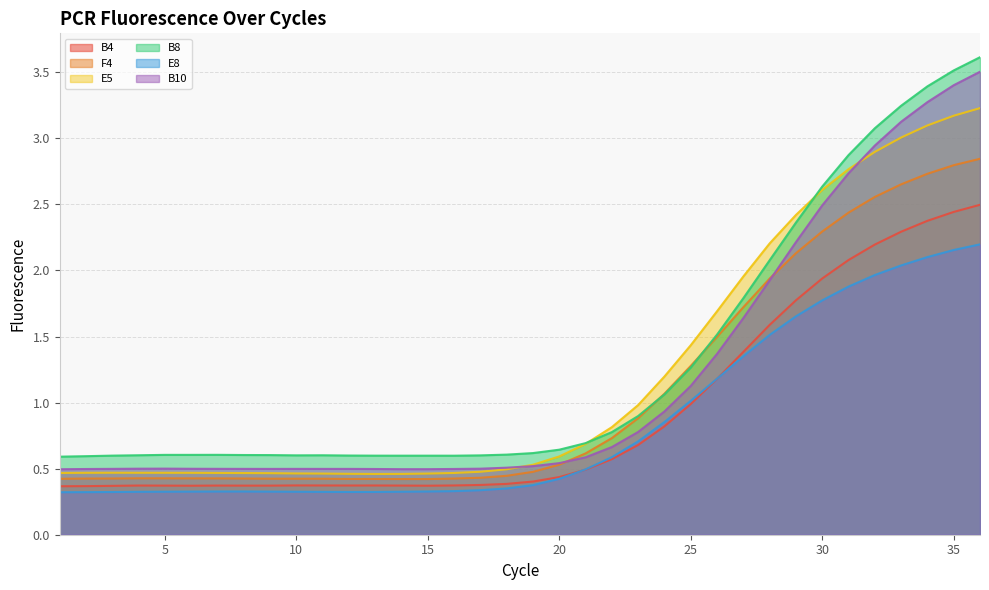

Does the chart display data point markers on the line(s)?

No